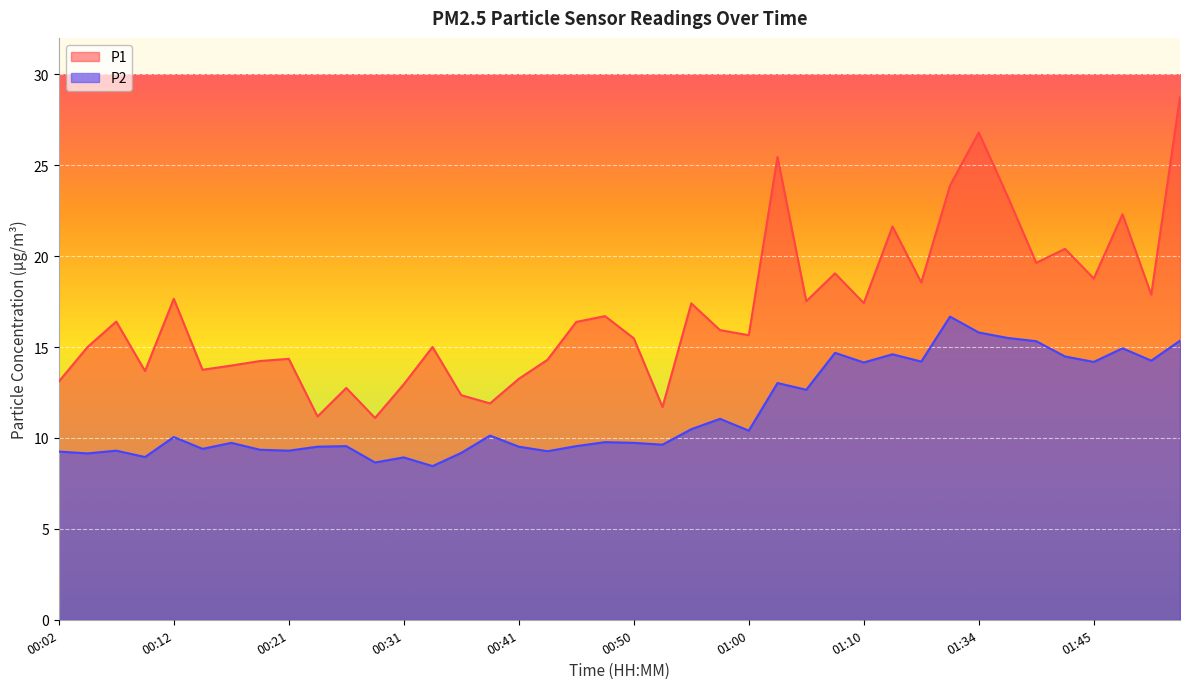

What is the difference between the highest and lowest values at 01:55?

13.4